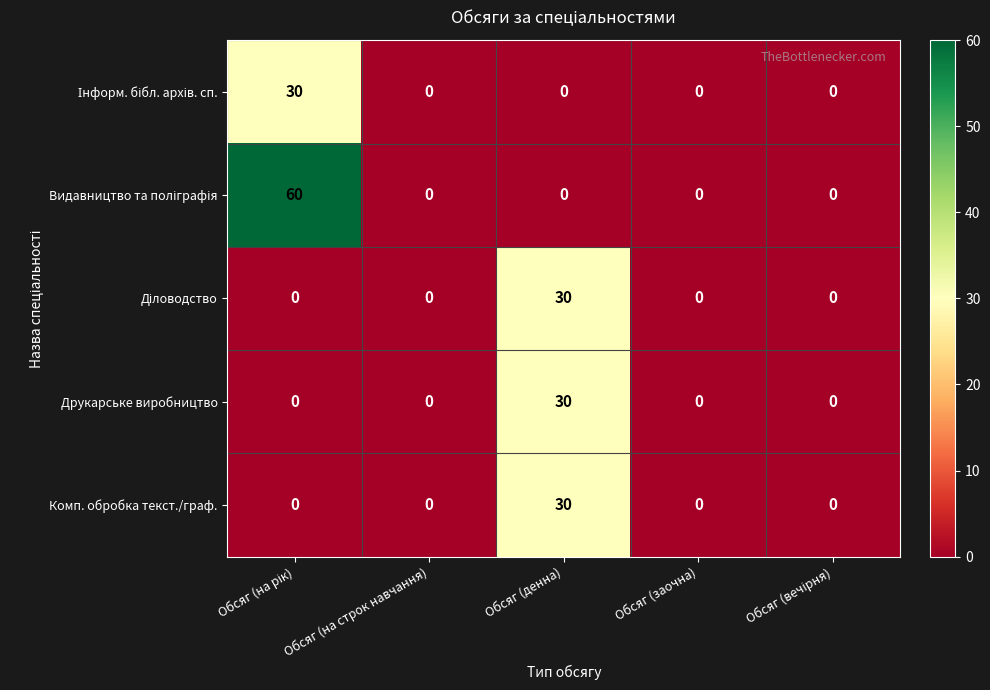

What is the maximum value shown in the chart?

60